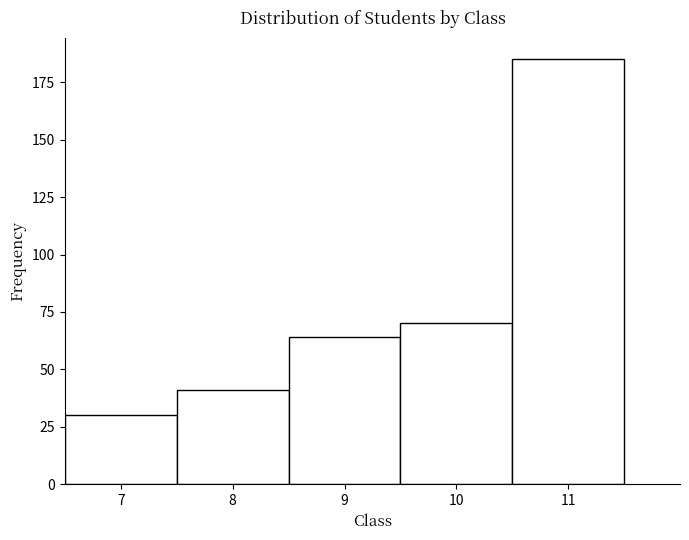

Reading left to right, transcribe this chart: for each bar, give the range it covers on the x-axis and its height. The values are not printed on the chart, so give them approximately, as read against the axis.

6.5 to 7.5: 30
7.5 to 8.5: 40
8.5 to 9.5: 65
9.5 to 10.5: 70
10.5 to 11.5: 185